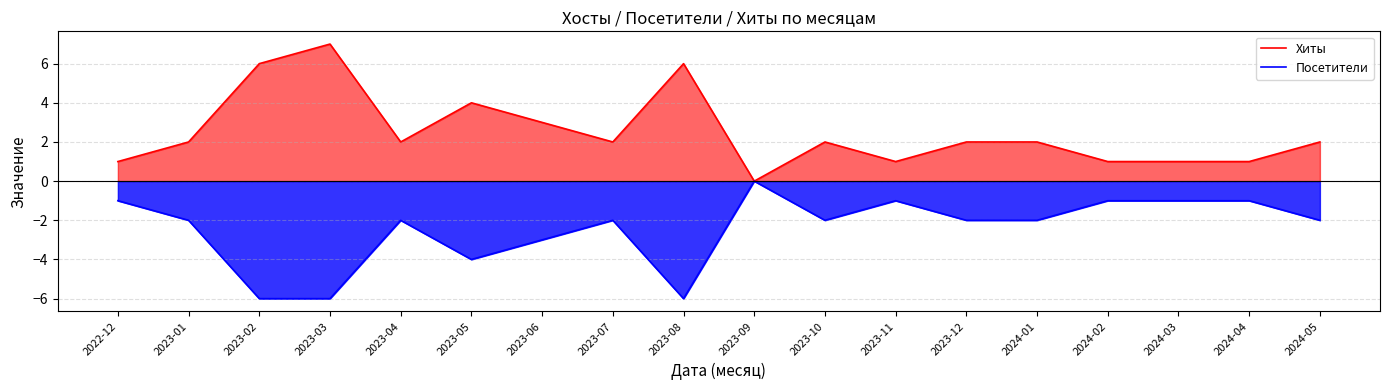

List the labels in order of Посетители value, largest first.

2023-09, 2022-12, 2023-11, 2024-02, 2024-03, 2024-04, 2023-01, 2023-04, 2023-07, 2023-10, 2023-12, 2024-01, 2024-05, 2023-06, 2023-05, 2023-02, 2023-03, 2023-08